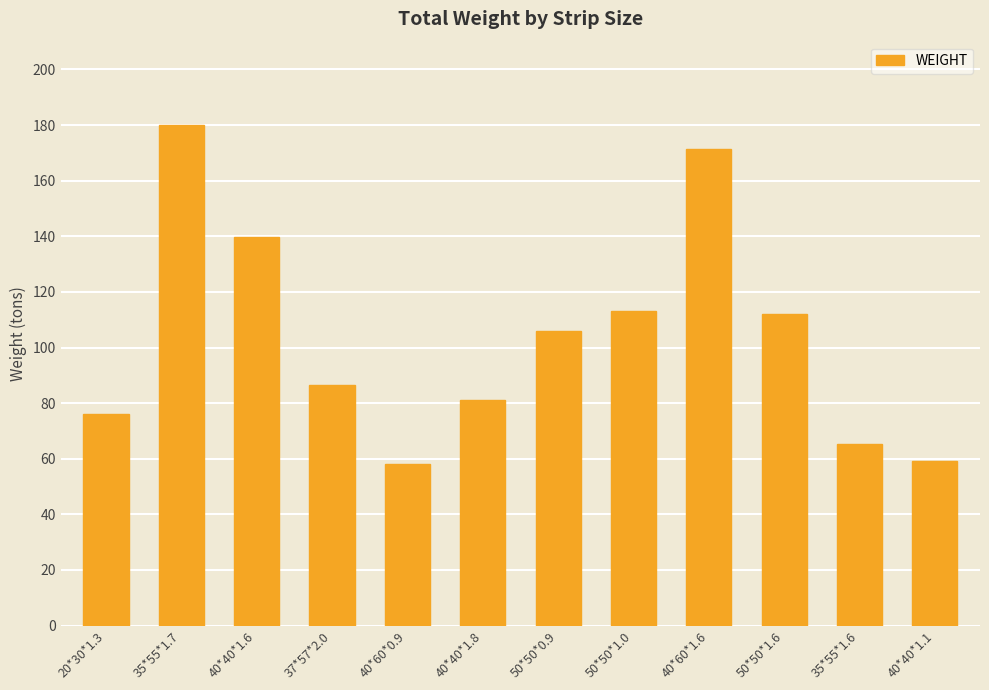

Reading left to right, list all the values displayed in this chart.

20*30*1.3=76.1	35*55*1.7=180.2	40*40*1.6=139.8	37*57*2.0=86.7	40*60*0.9=58.1	40*40*1.8=81.0	50*50*0.9=106.1	50*50*1.0=113.2	40*60*1.6=171.5	50*50*1.6=112.2	35*55*1.6=65.4	40*40*1.1=59.3